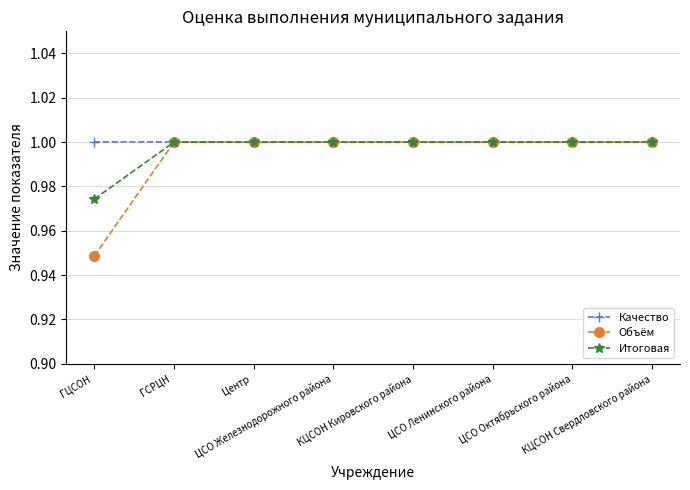

At how many categories does at least one series exceed 0?

8